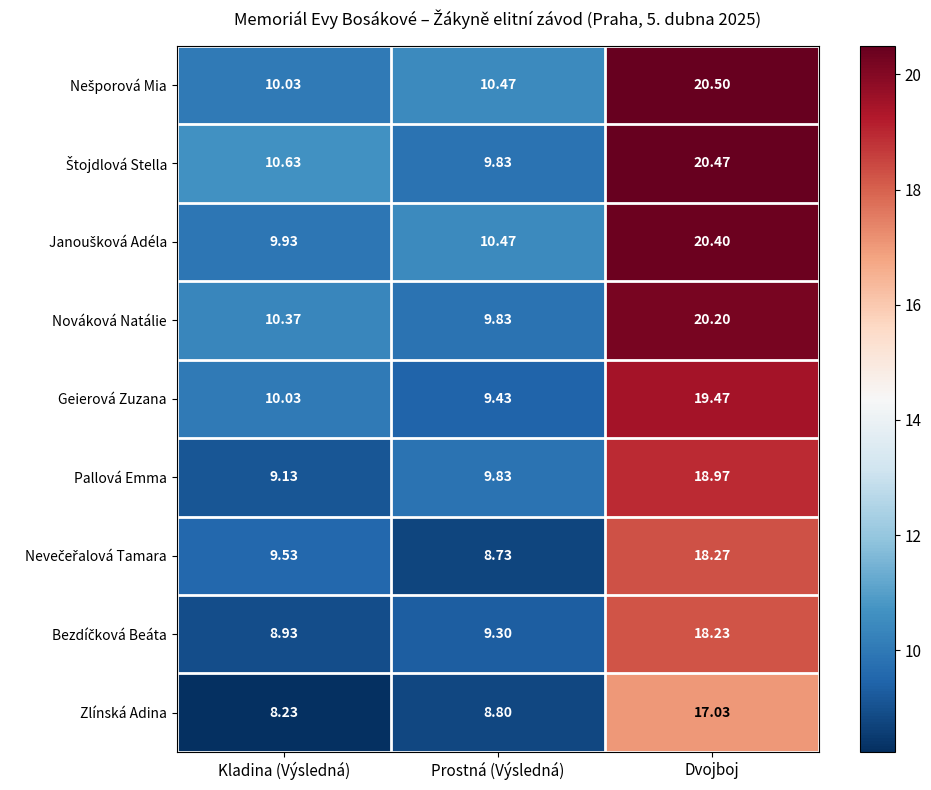

Which label corresponds to the smallest value in the chart?

Kladina (Výsledná)